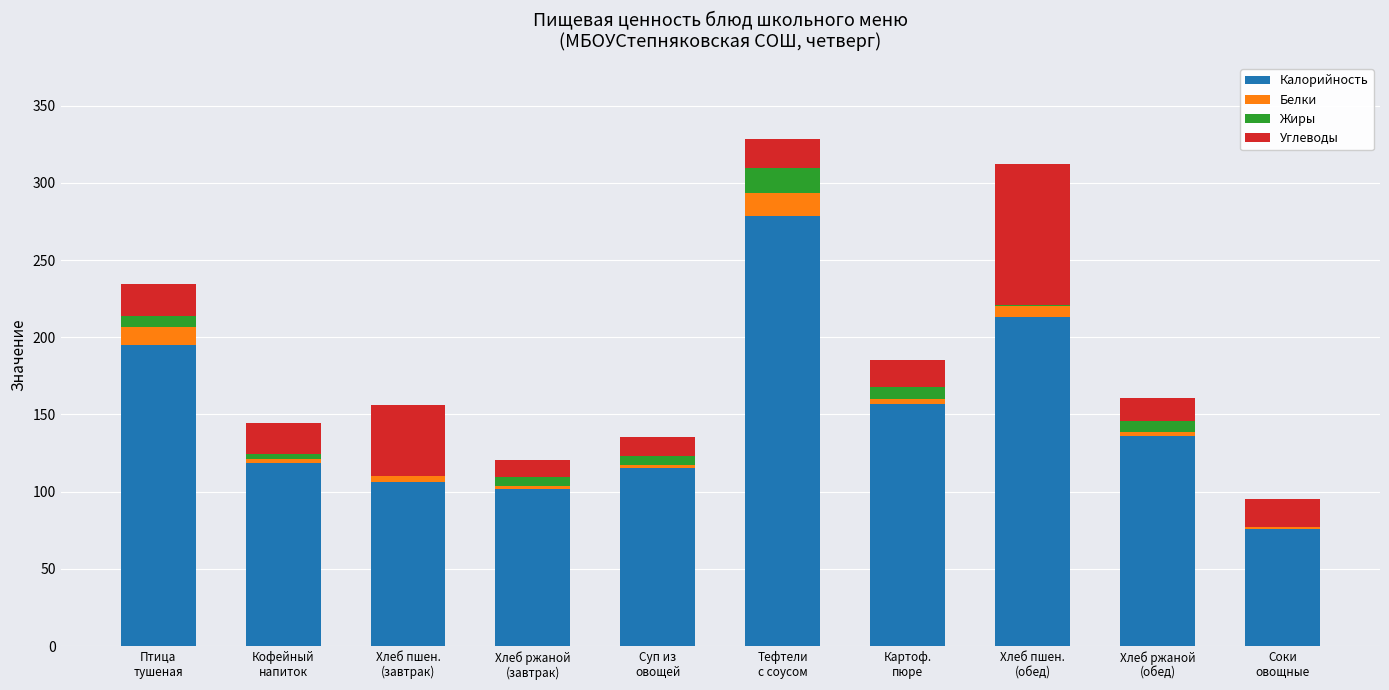

What is the highest value of the Калорийность series?

278.7